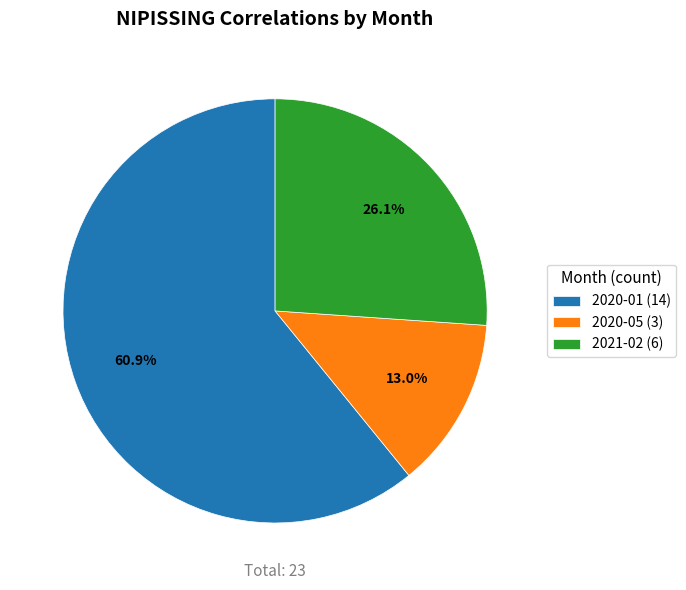

Which has a higher value, 2020-05 or 2021-02?

2021-02